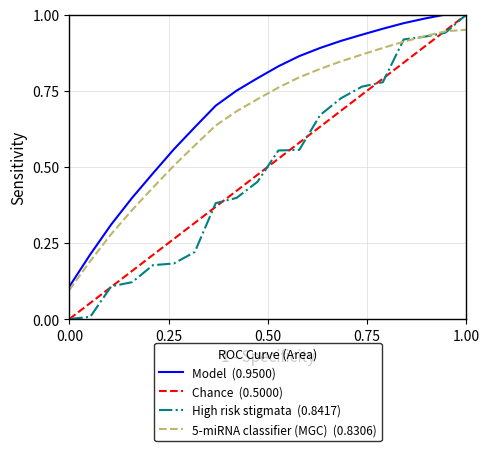

Does the chart have visible grid lines?

Yes